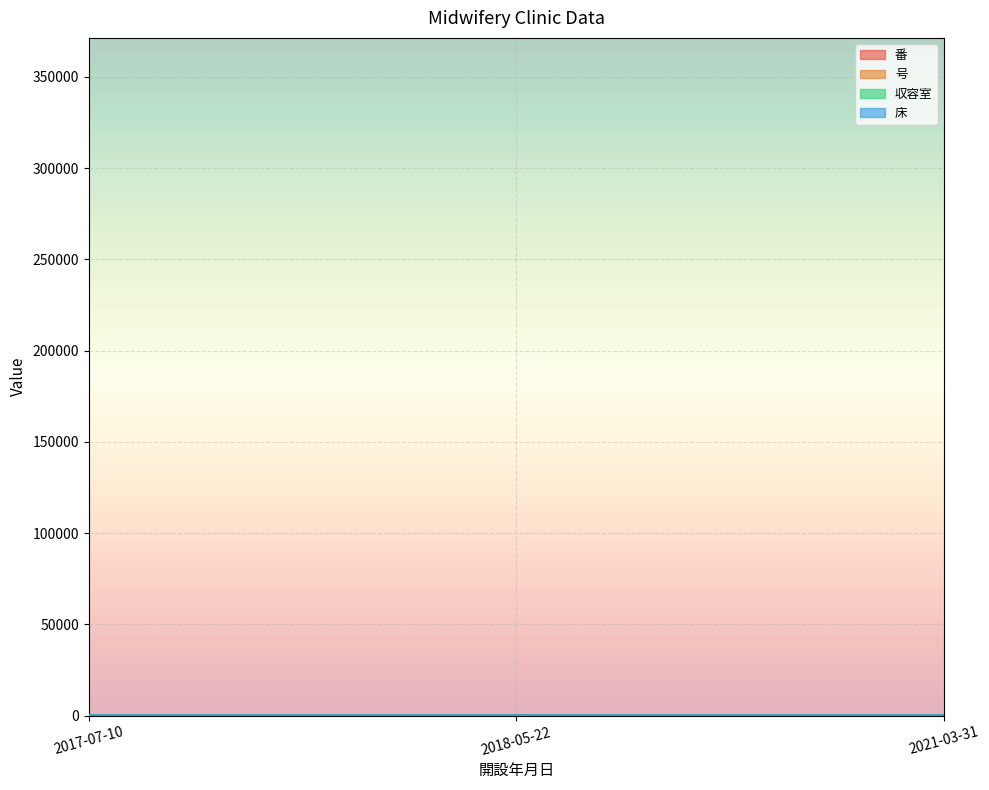

True or false: 収容室 has a value of 1 at 2018-05-22.

False